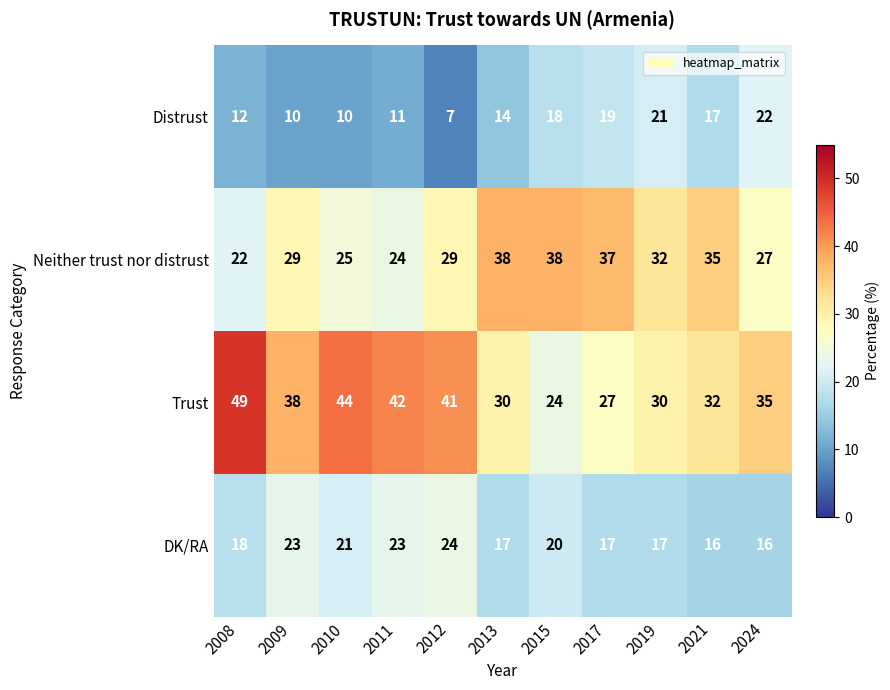

Which series has the largest total across all categories?

Trust